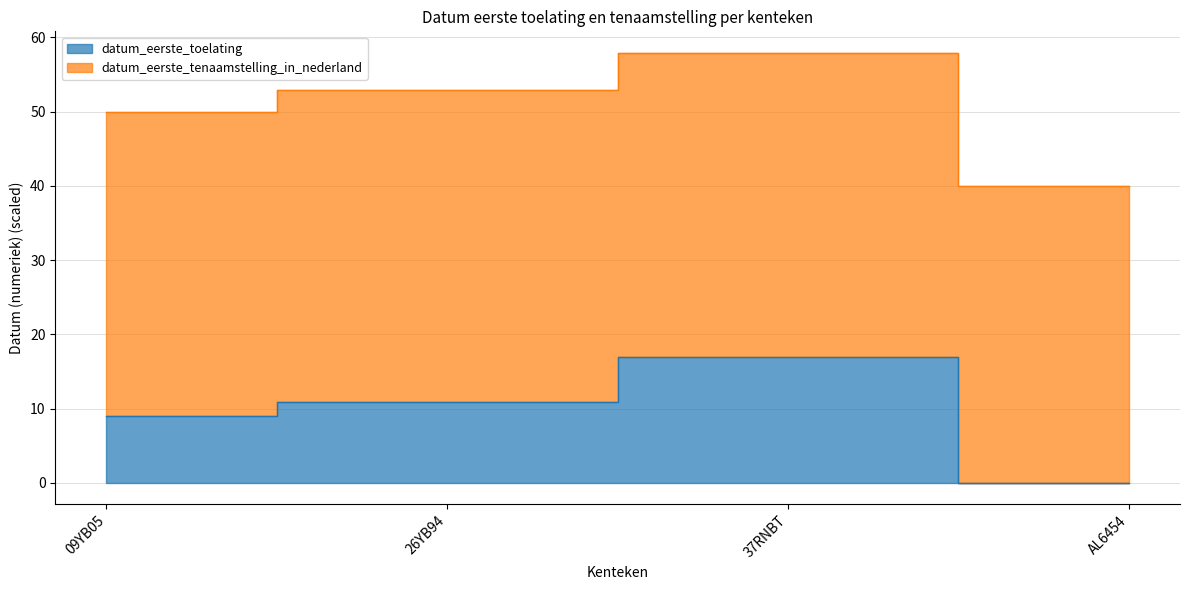

List the labels in order of value, smallest first.

AL6454, 09YB05, 26YB94, 37RNBT